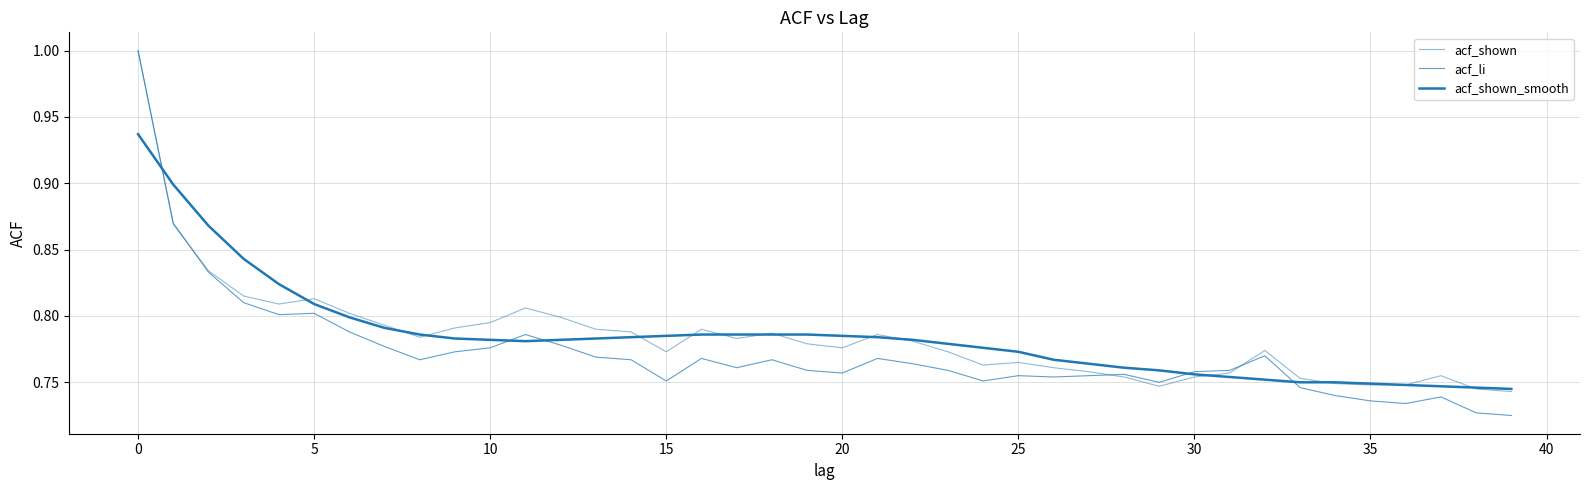

What is the label of the 13th point from the left?

12